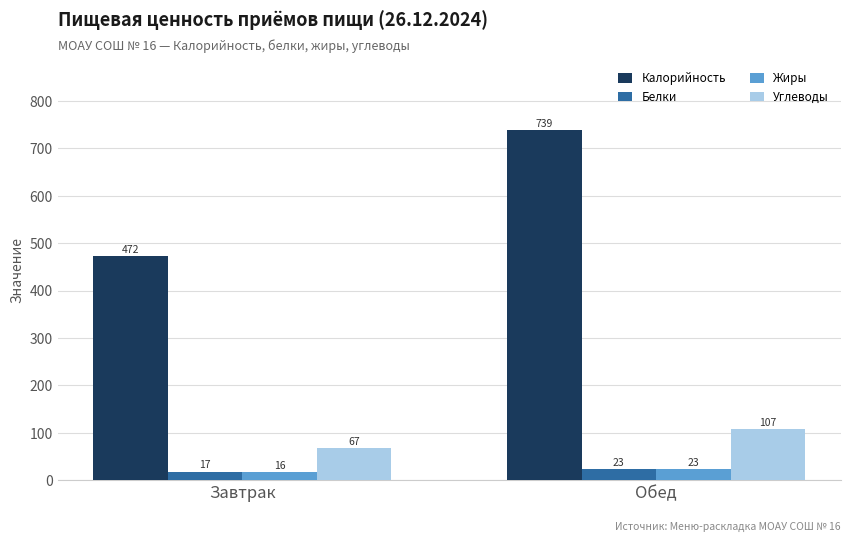

Reading left to right, what are all the values shown in this chart?

Калорийность: Завтрак=472	Обед=739
Белки: Завтрак=17	Обед=23
Жиры: Завтрак=16	Обед=23
Углеводы: Завтрак=67	Обед=107